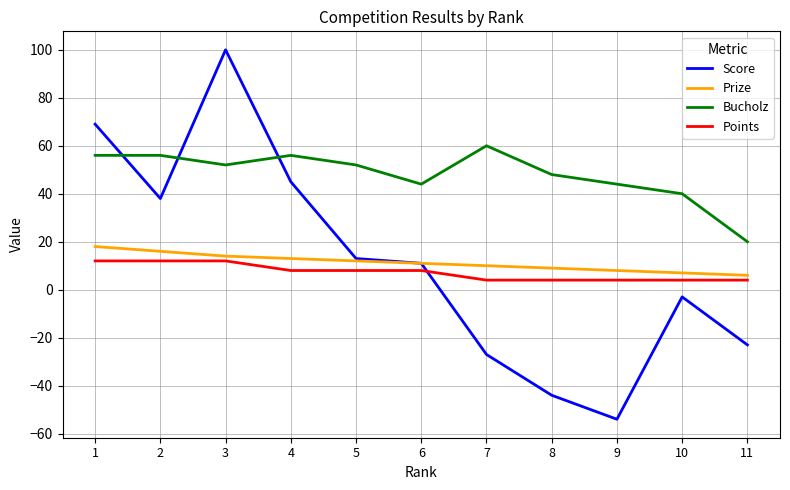

What is the highest value of the Prize series?

18